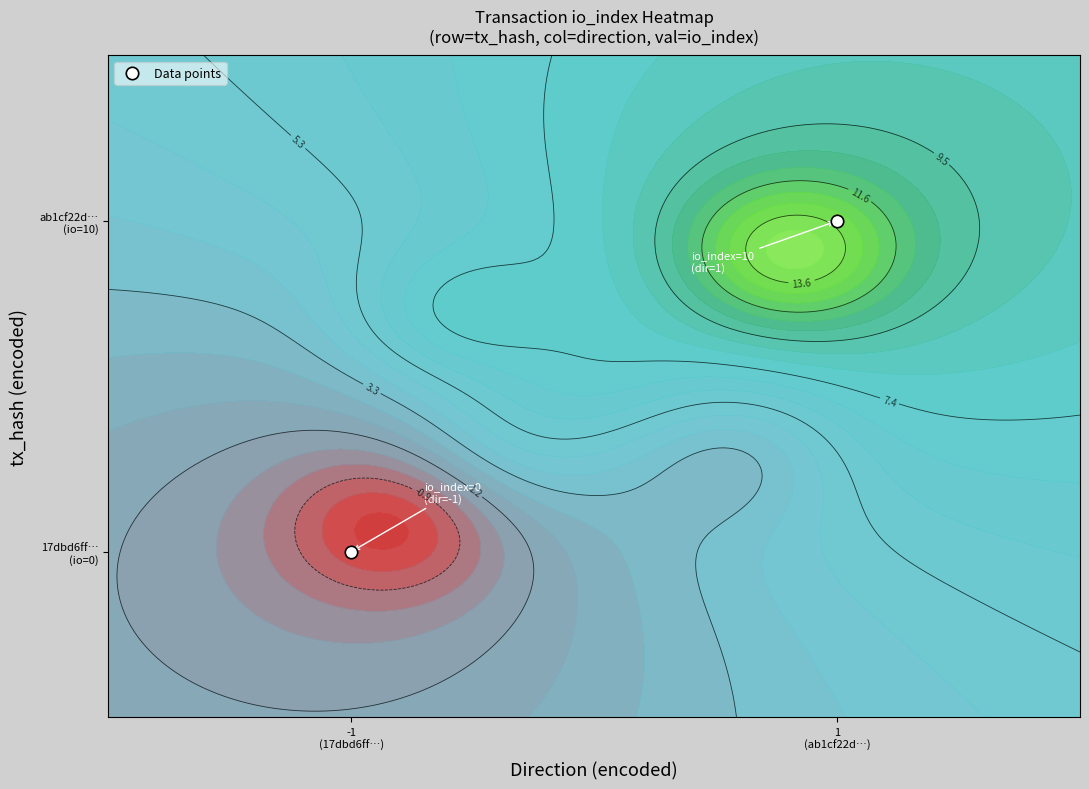

The chart shows a value of 10 at 1
(ab1cf22d…). True or false?

True